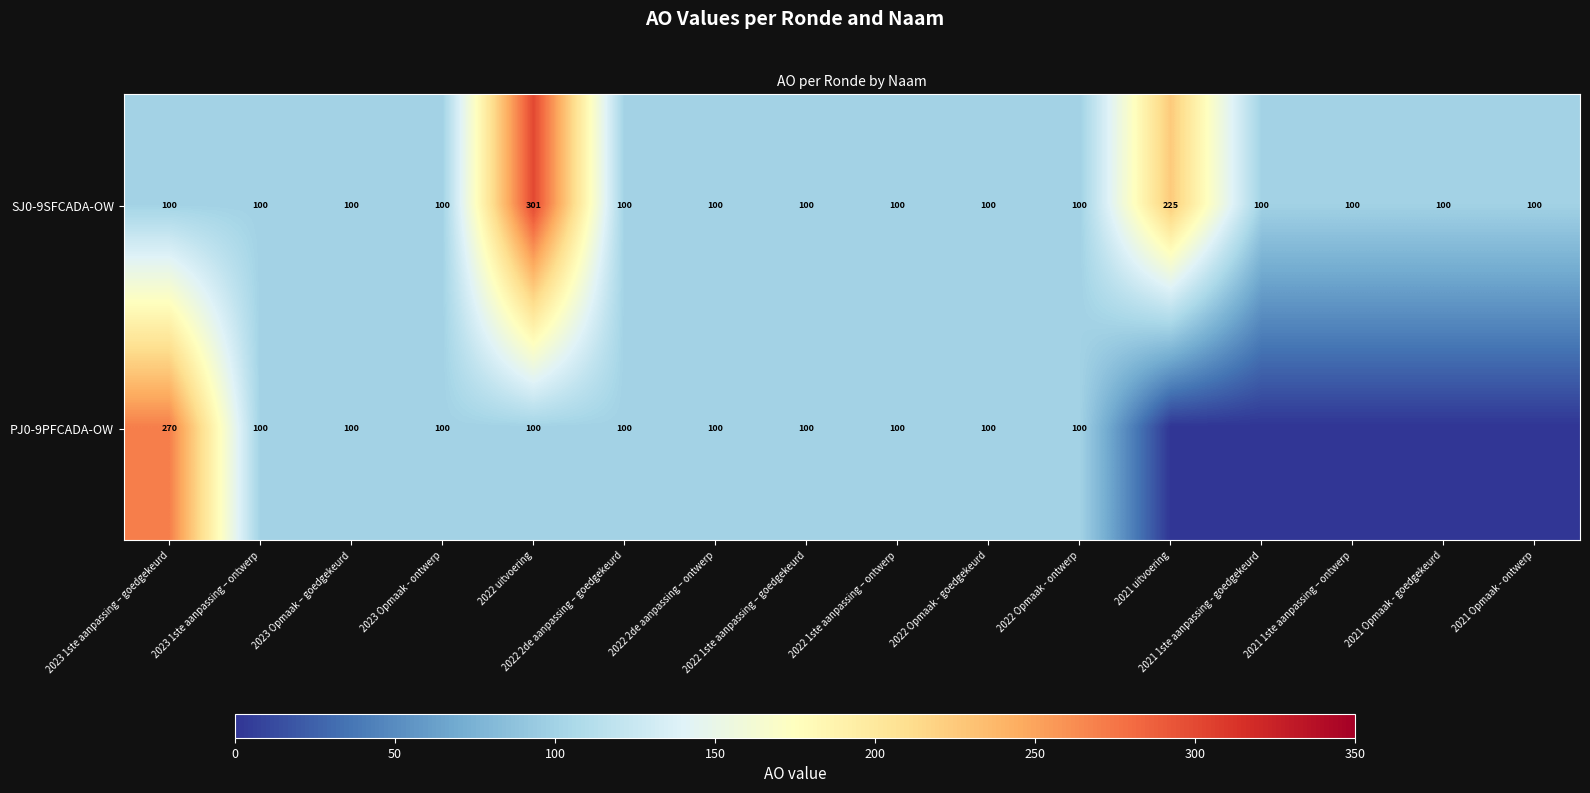

What is the average value of the SJ0-9SFCADA-OW series?

120